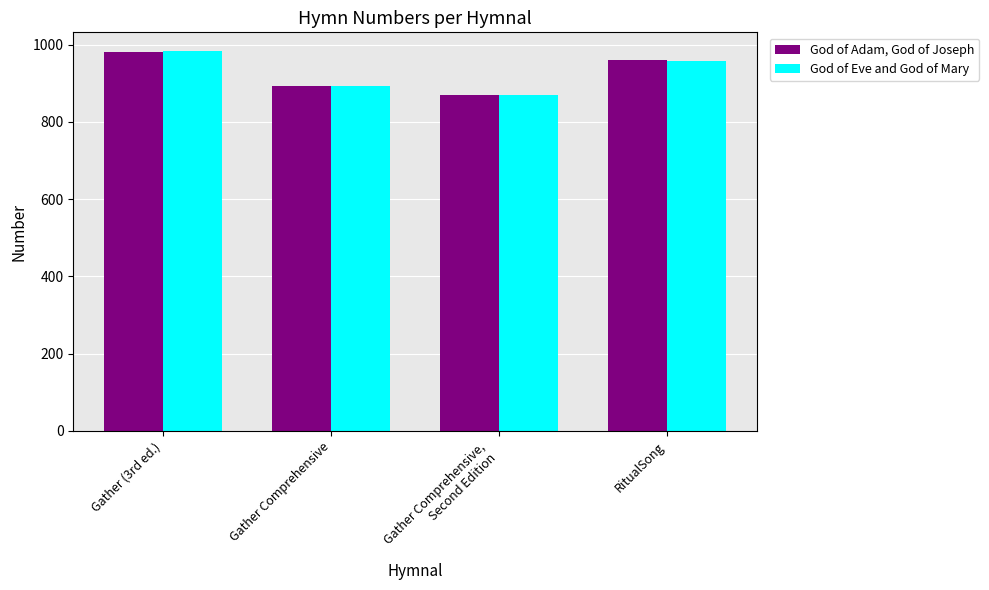

What is the total value across all series at Gather Comprehensive?

1785